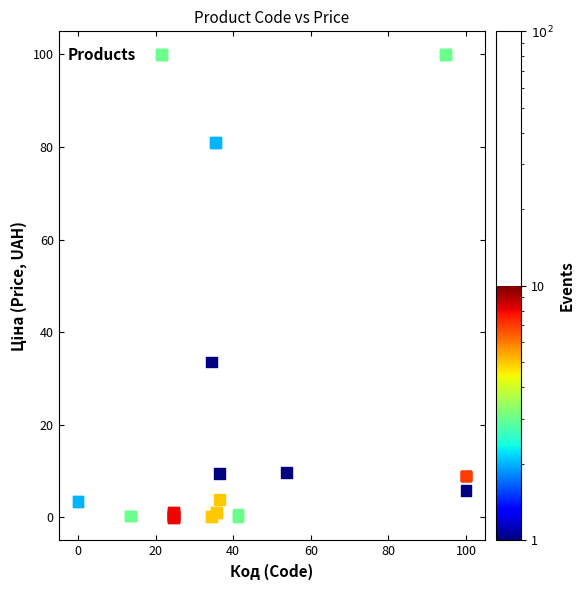

What Y value in the scatter plot is closest to 50?

33.5